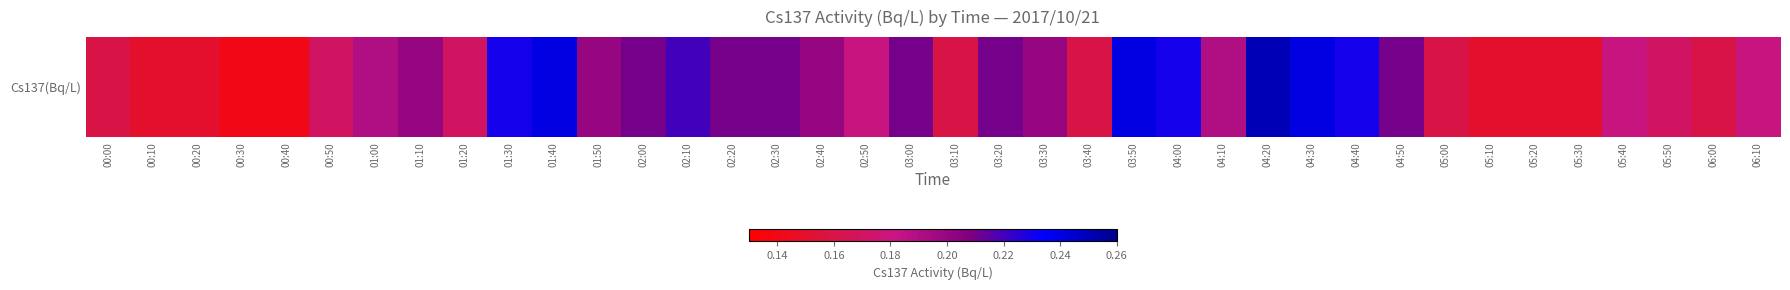

How many values are between 0 and 1?

38